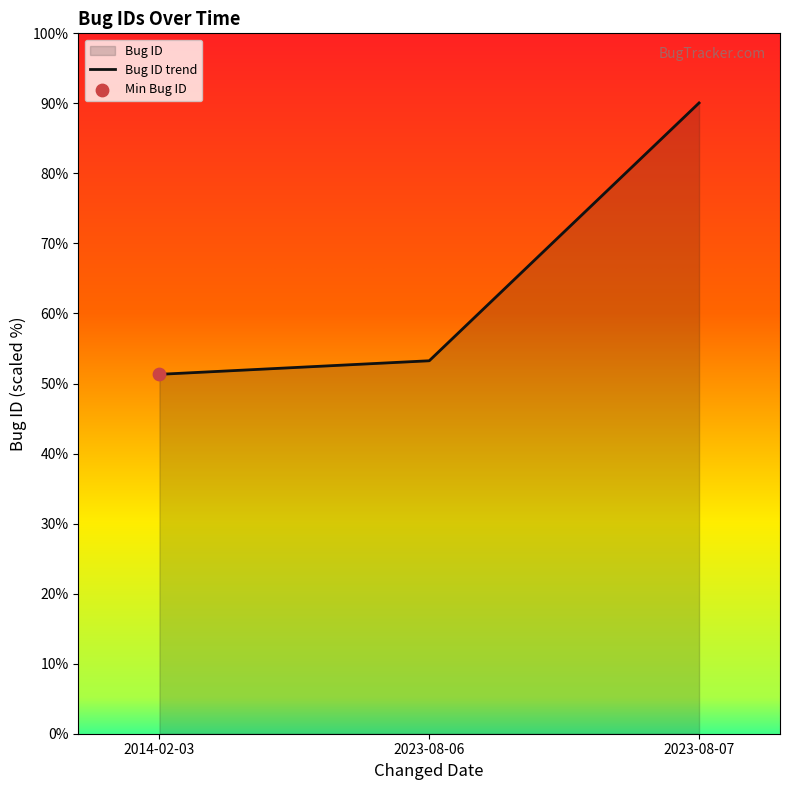

What is the change in value from 2014-02-03 to 2023-08-07?

+38.7